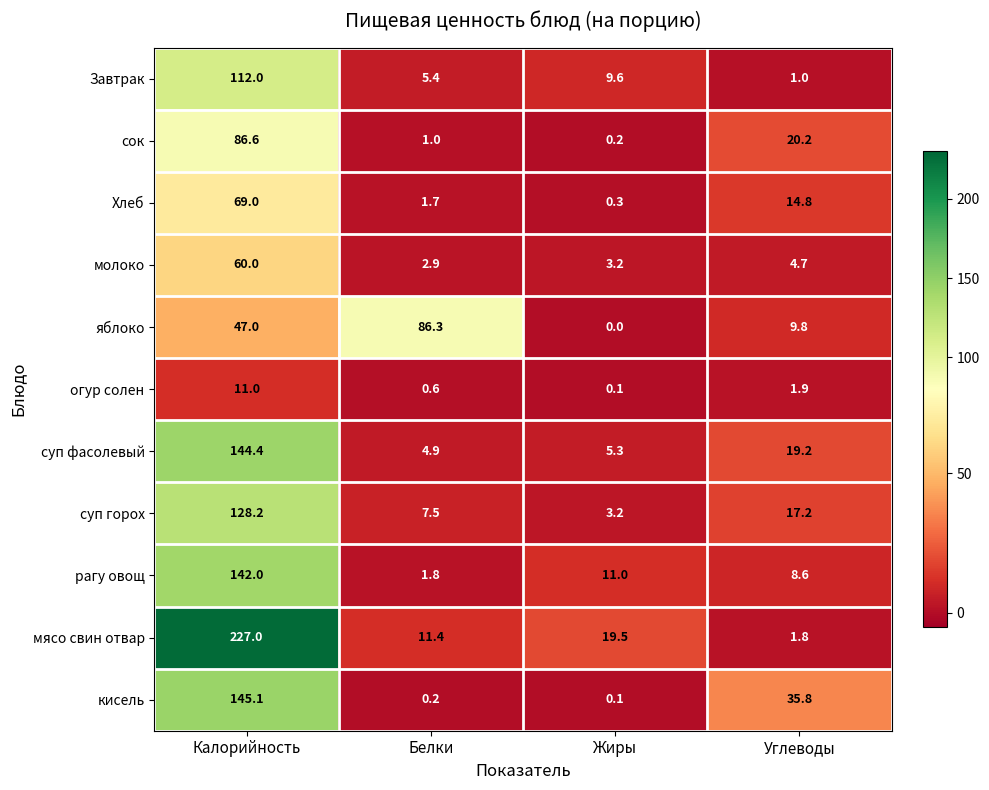

At which category does the chart reach its minimum across all series?

Жиры